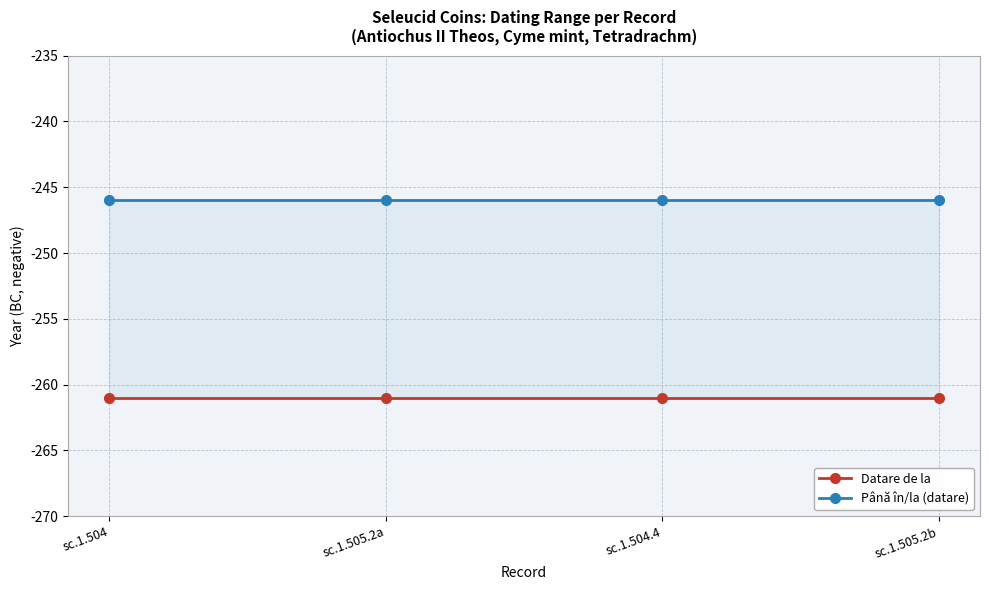

Which has a higher value, sc.1.504 or sc.1.505.2b?

sc.1.504